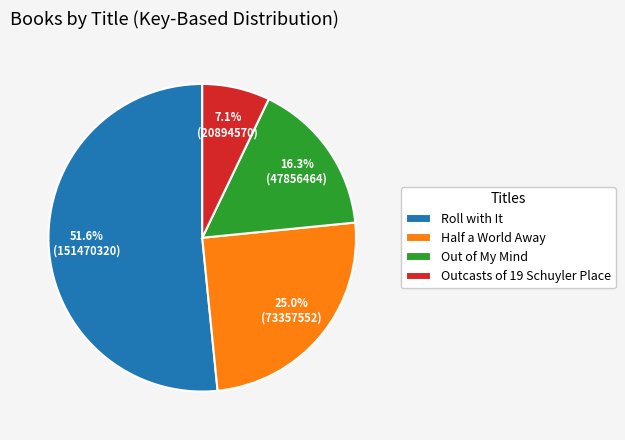

To the nearest percent, what is the combined percentage of Roll with It and Half a World Away?

77%